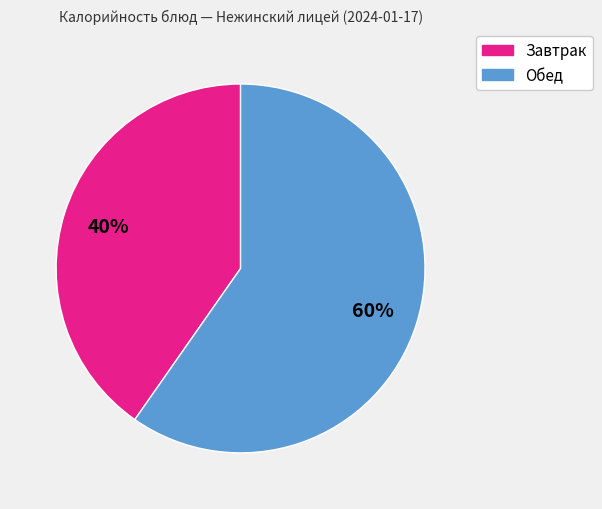

To the nearest percent, what is the average slice percentage?

50%